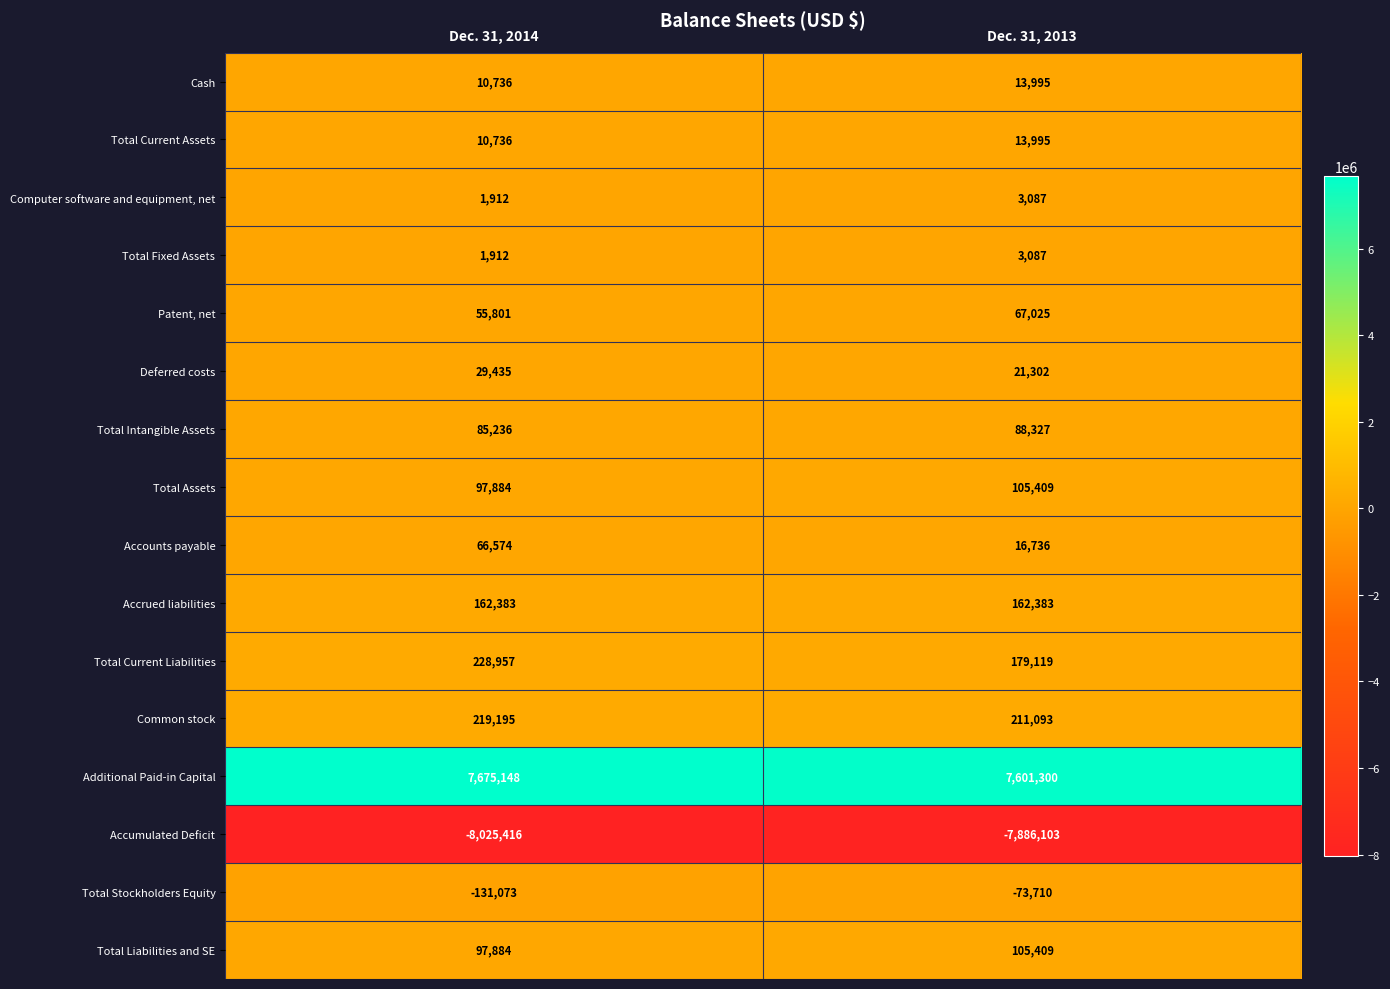

What is the sum of all Total Current Assets values?

24731